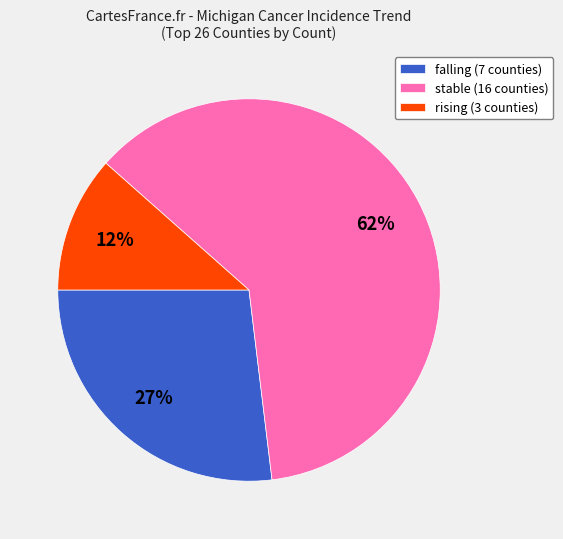

What percentage is the falling slice, to the nearest percent?

27%